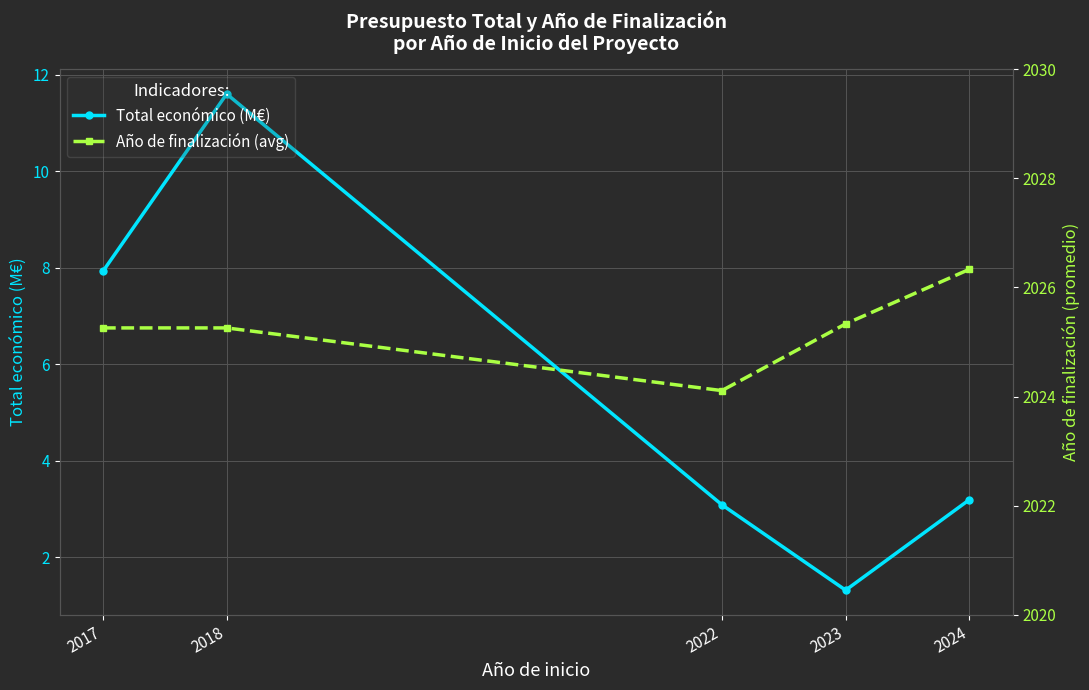

Rank the series by their maximum value, from lowest to highest.

Total económico (M€), Año de finalización (avg)